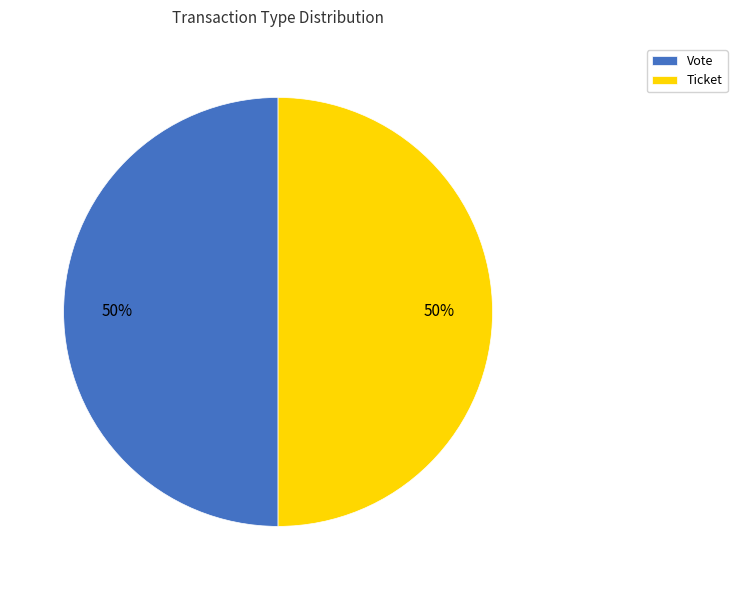

The Ticket slice represents 45% of the pie. True or false?

False